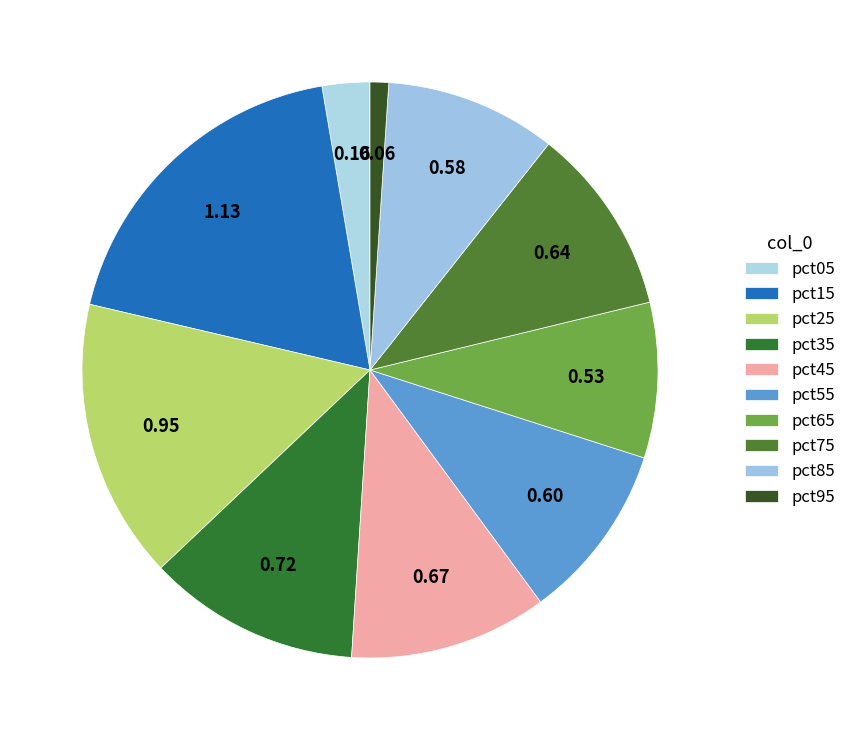

How many segments does this pie chart have?

10